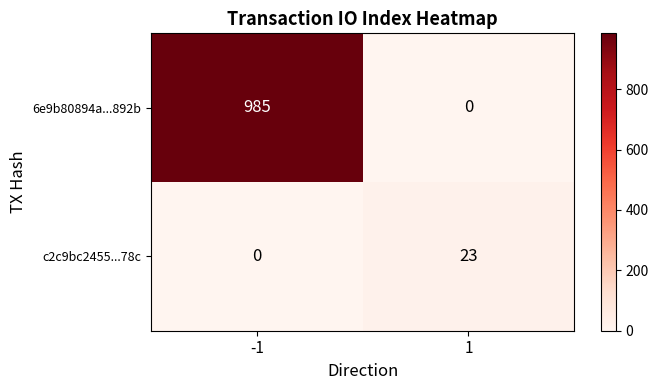

What is the maximum value for c2c9bc2455...78c?

23